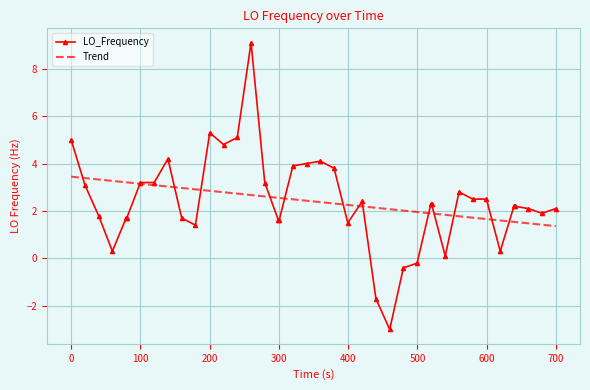

Which series has the largest range (max minus min)?

LO_Frequency